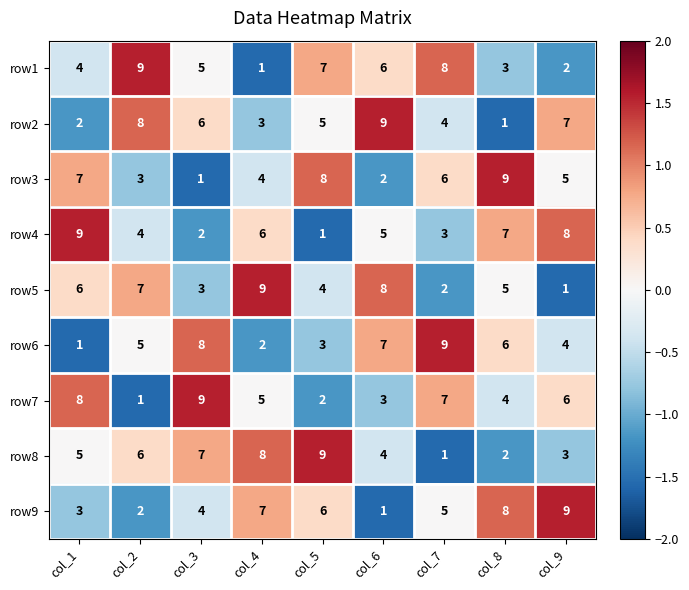

What is the spread (max minus min) of values at col_3?

8